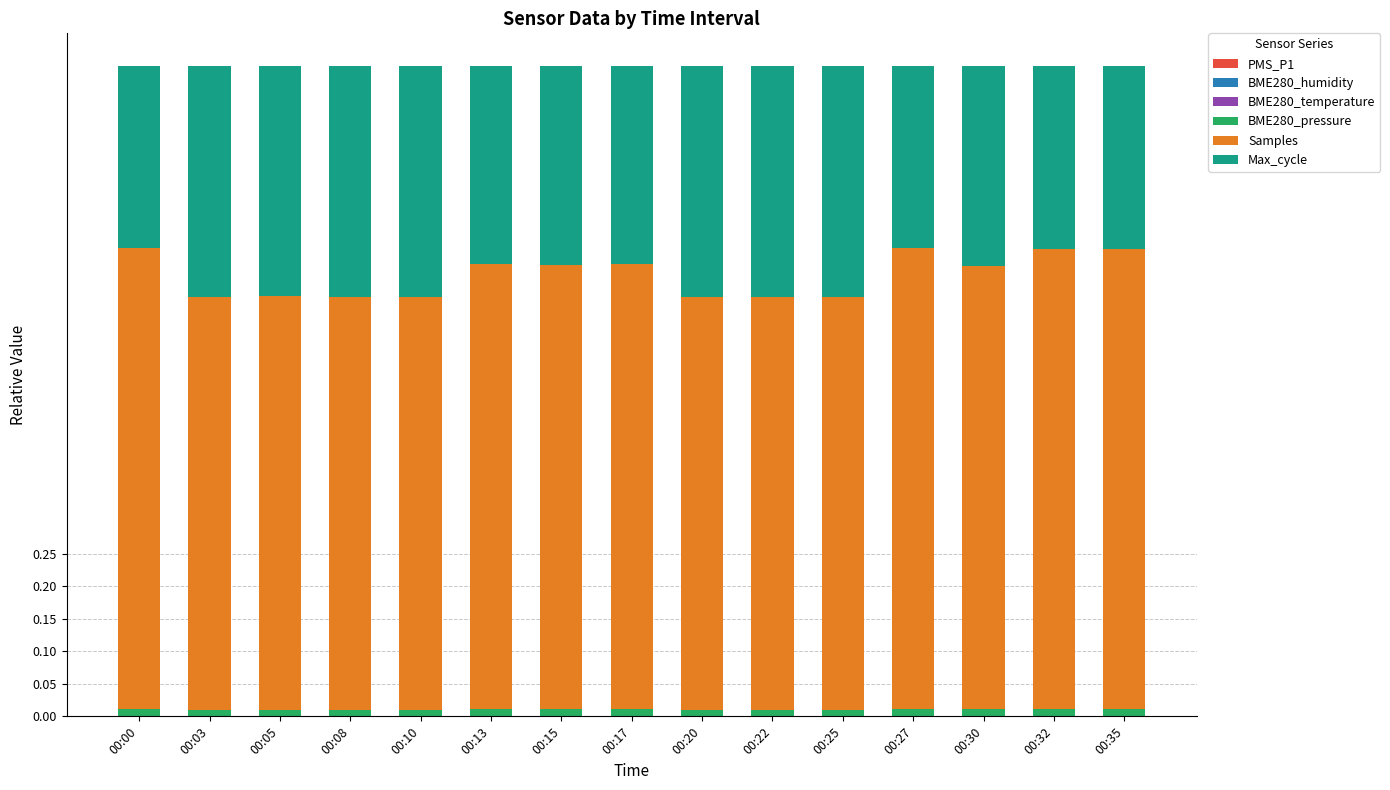

The Max_cycle series shows 0.3 at 00:13. True or false?

True